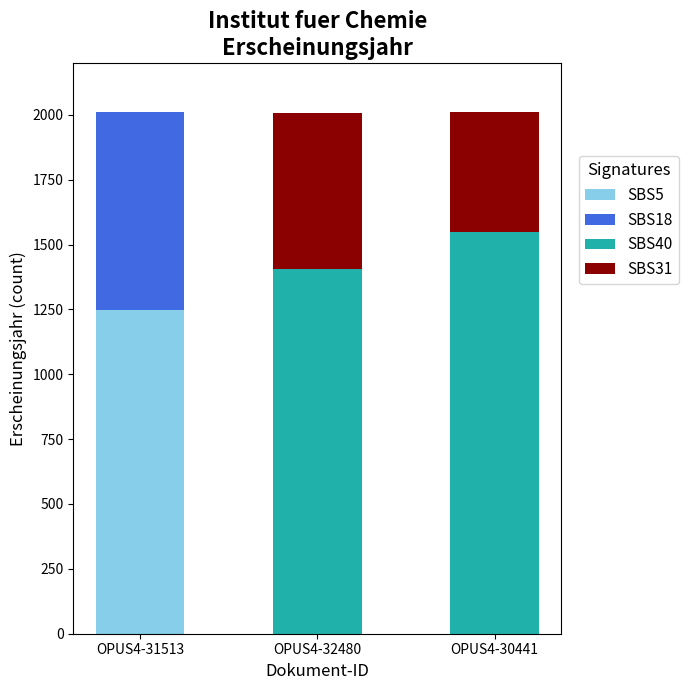

Reading left to right, what are the values for SBS5?

OPUS4-31513=1246	OPUS4-32480=0	OPUS4-30441=0